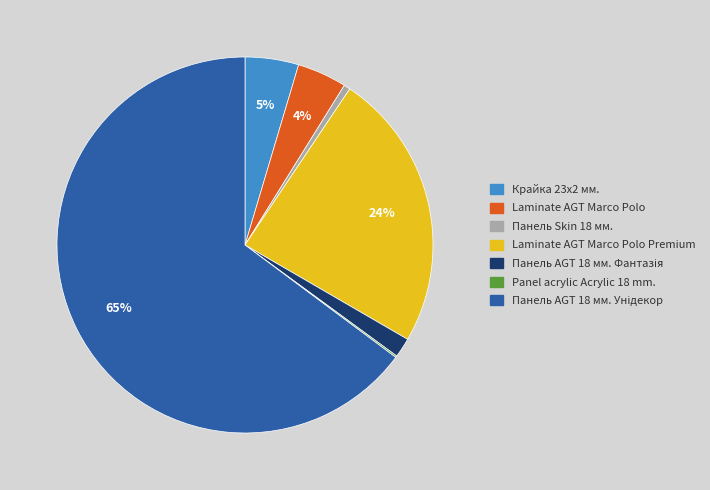

Is it true that Laminate AGT Marco Polo is 4% of the pie?

True